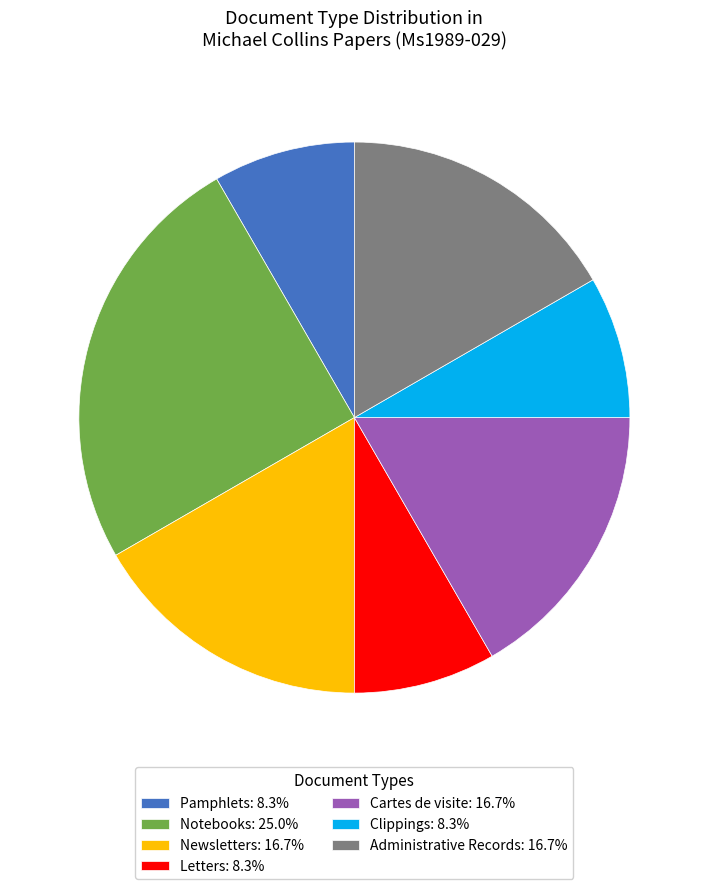

Is the sum of Administrative Records: 16.7% and Notebooks: 25.0% greater than half?

No